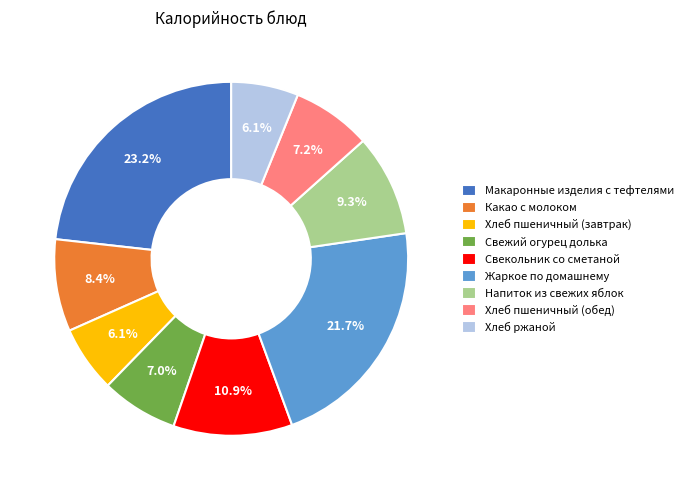

Which category has the biggest portion of the pie?

Макаронные изделия с тефтелями